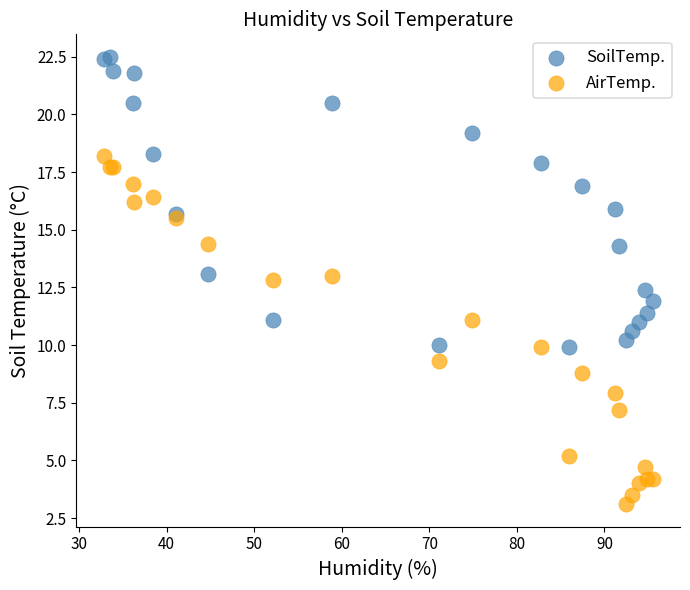

Which series has the largest Y range (max minus min)?

AirTemp.